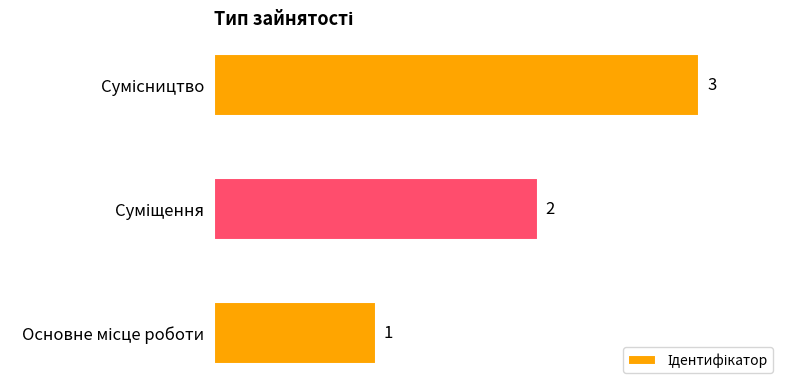

Count the values in the range 1 to 3.

3